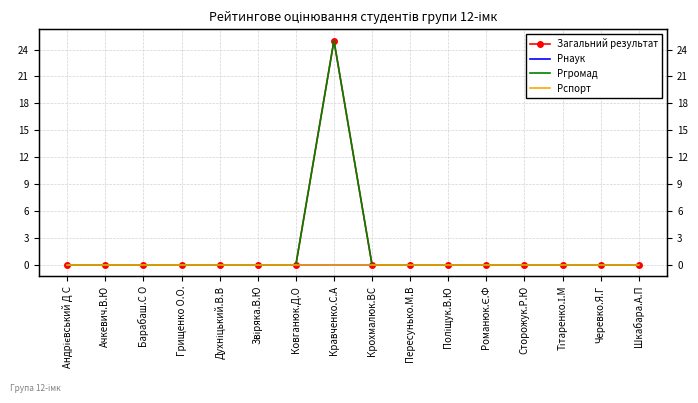

What are all the series names shown in the legend?

Загальний результат, Рнаук, Ргромад, Рспорт